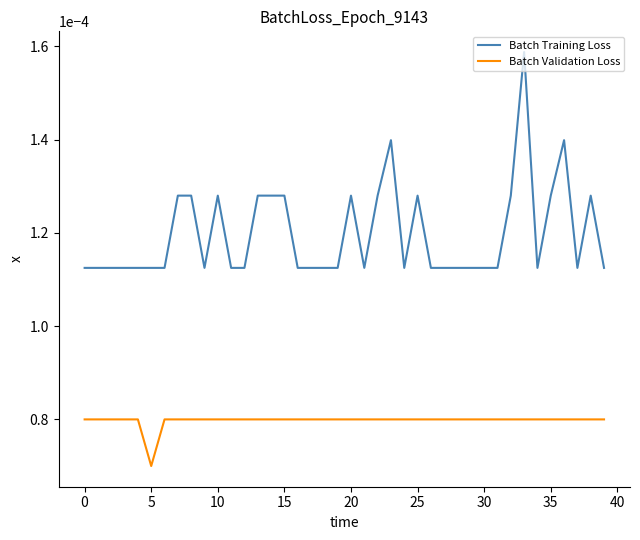

List the series in order of their overall mean, lowest first.

Batch Validation Loss, Batch Training Loss